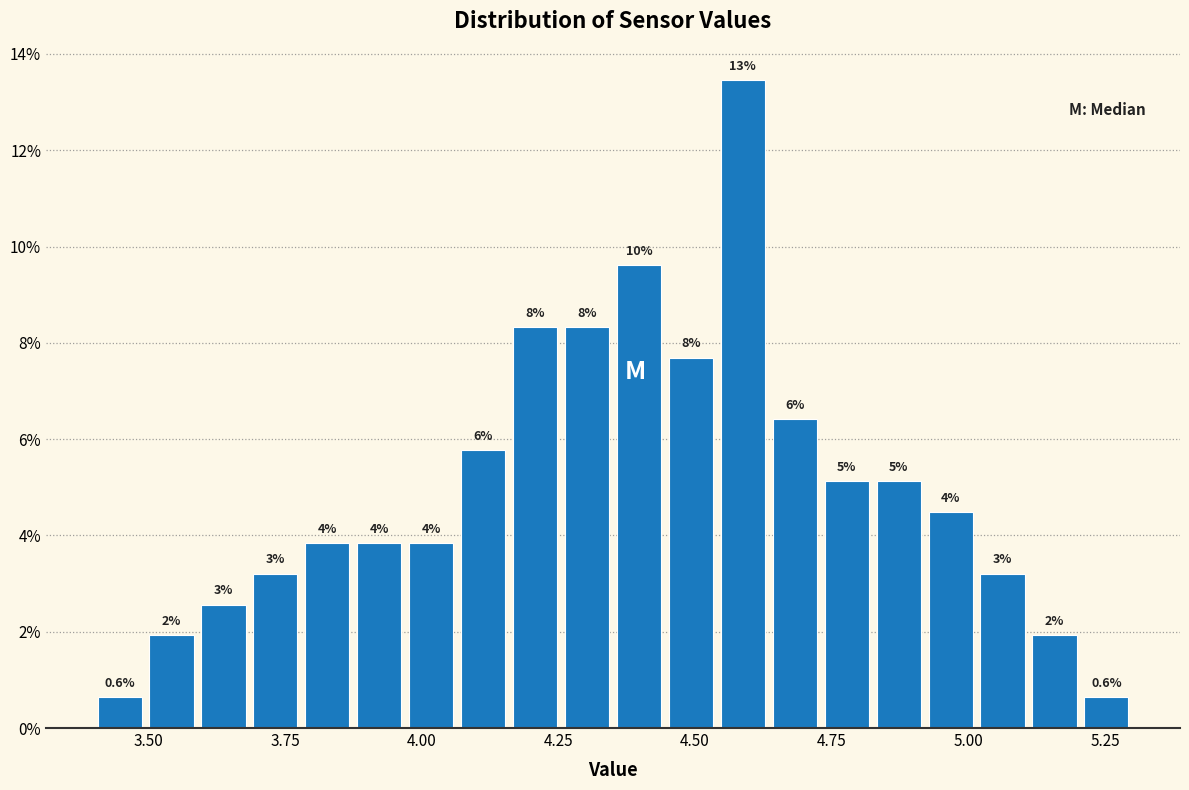

Read against the x-axis, roughly where is the centre of the tallest bar?

4.60